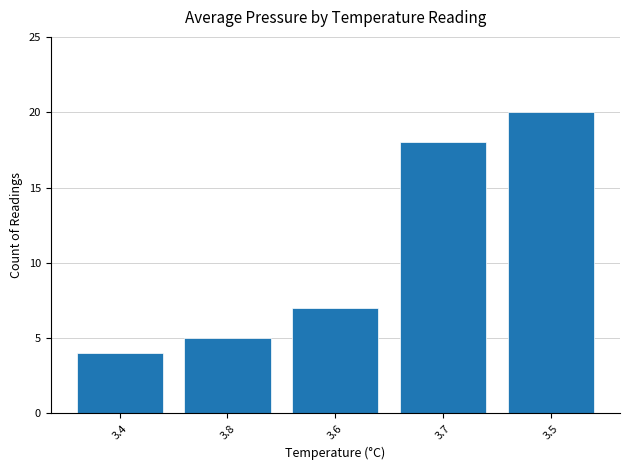

The value at 3.8 is 9. True or false?

False